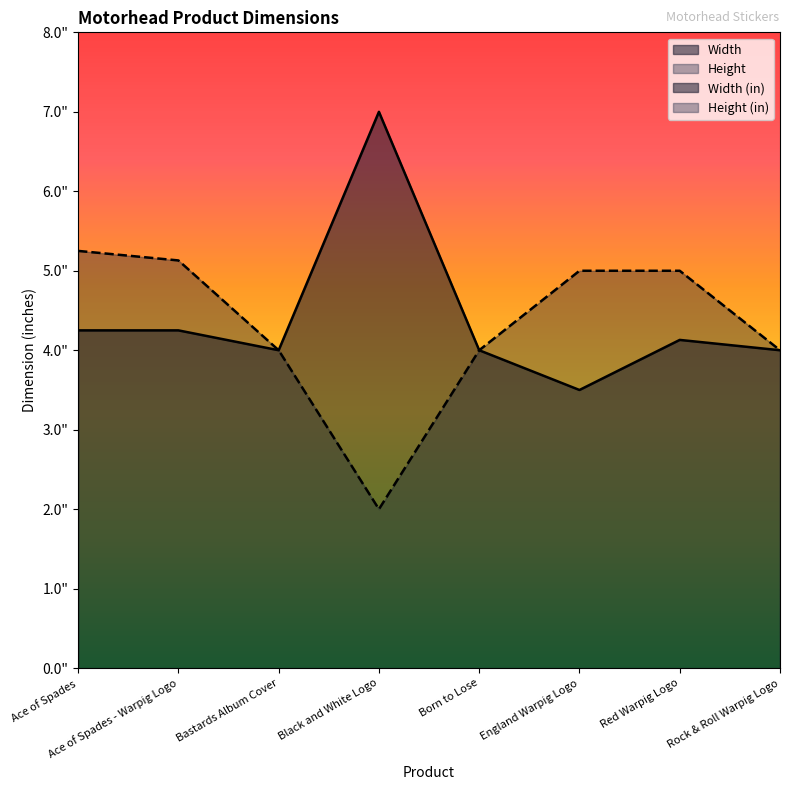

What is the spread (max minus min) of values at England Warpig Logo?

1.5